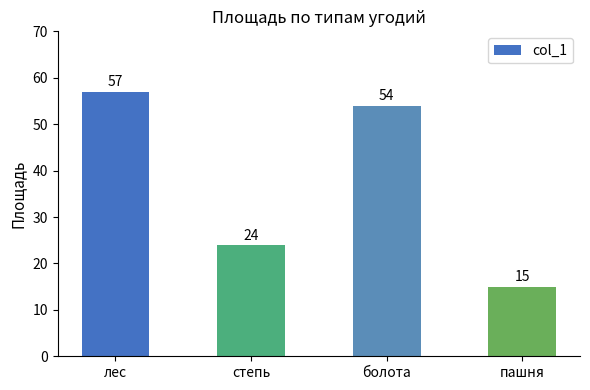

Rank the categories by value from highest to lowest.

лес, болота, степь, пашня